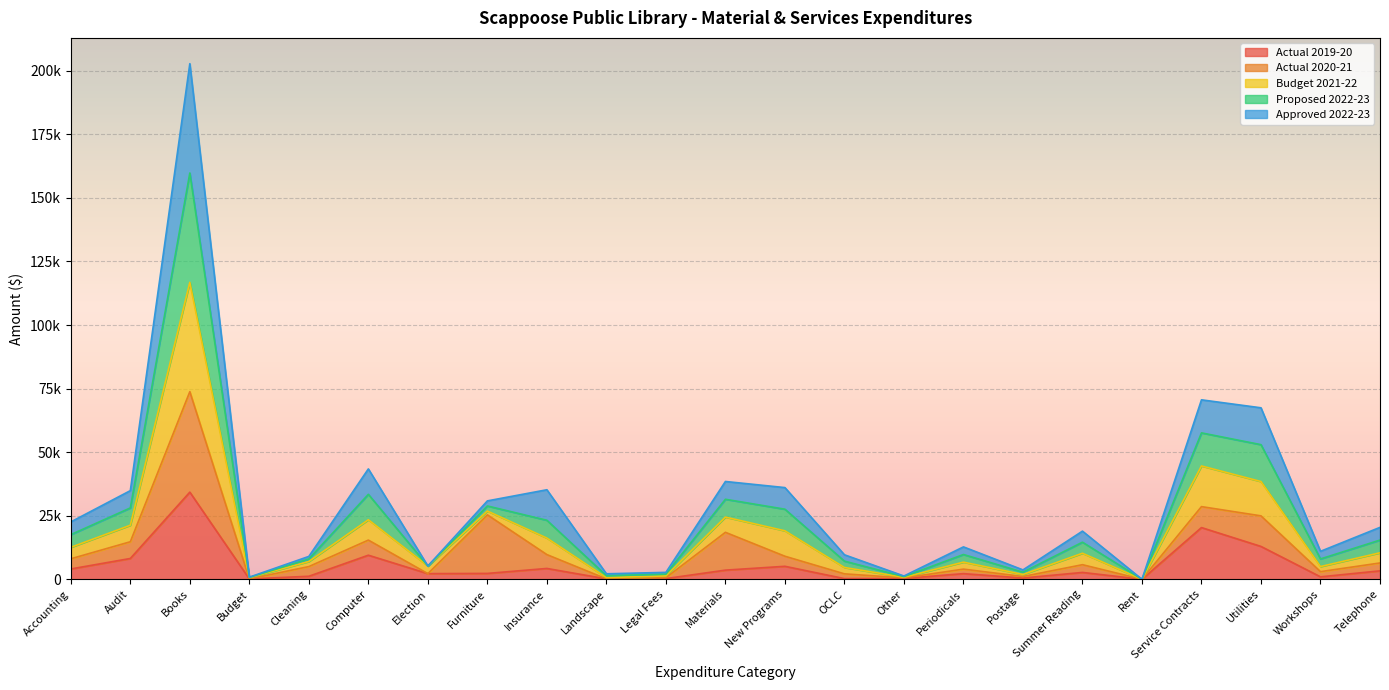

What is the label of the 13th point from the left?

New Programs